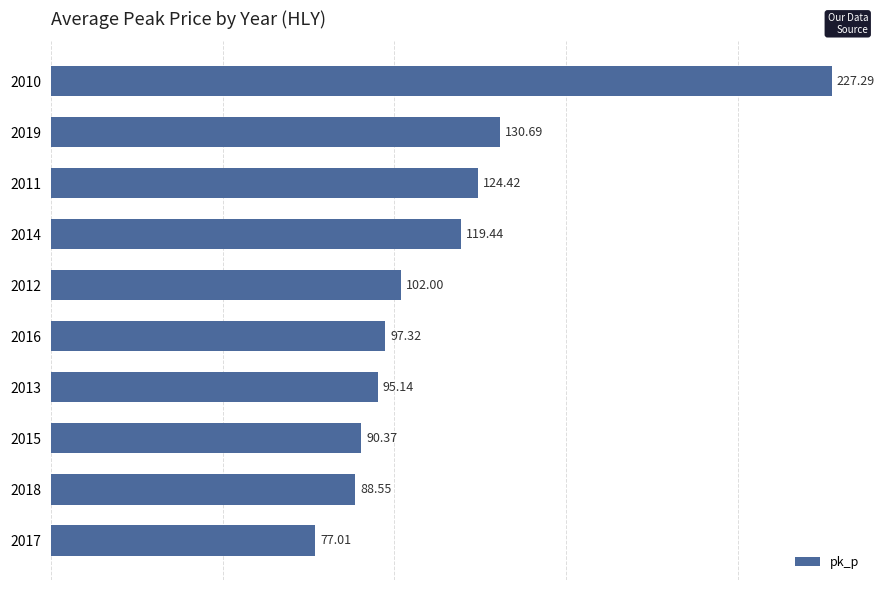

At which label is the value closest to 152?

2019